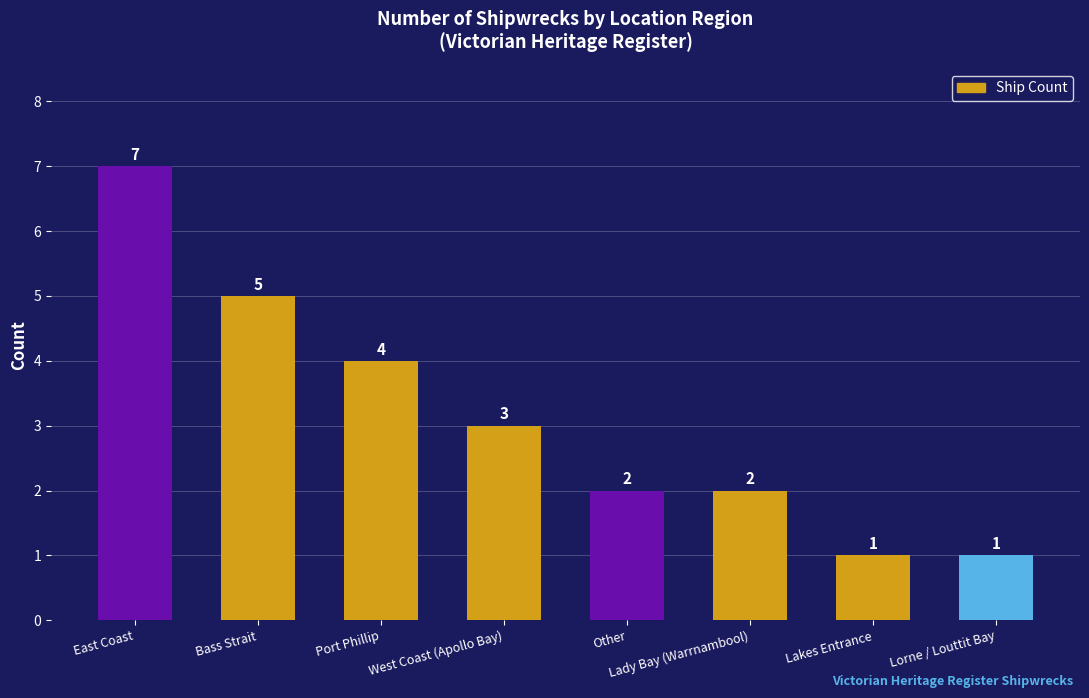

What is the difference between the maximum and minimum values?

6